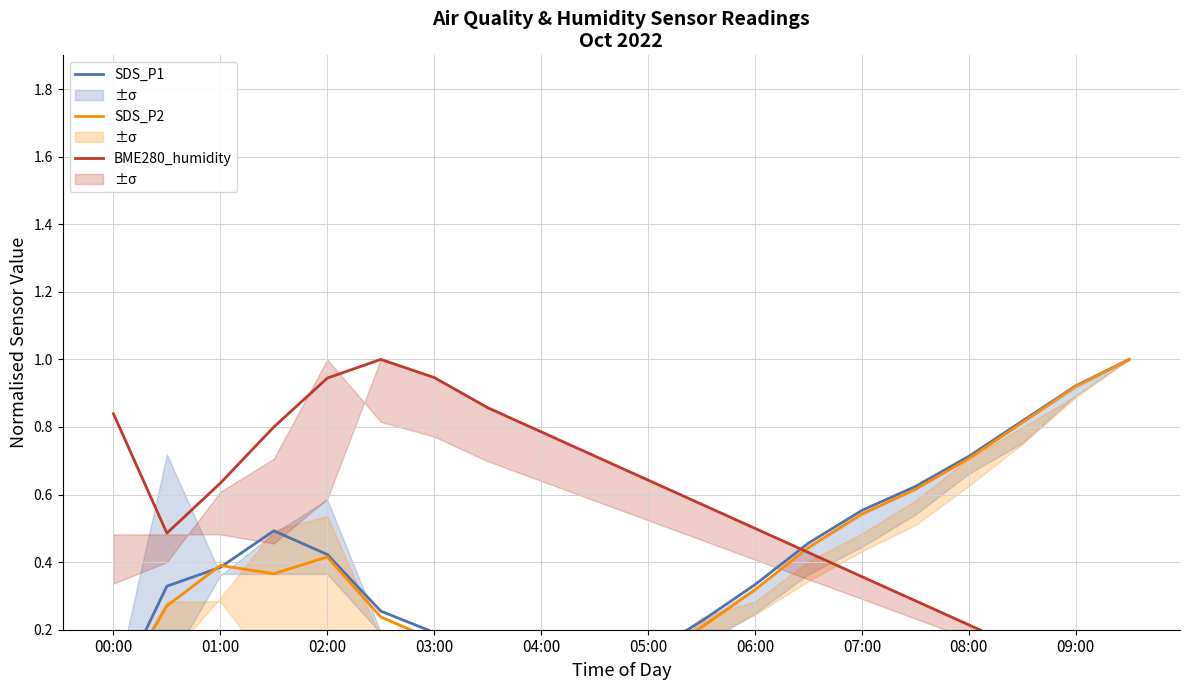

Does the chart display data point markers on the line(s)?

No